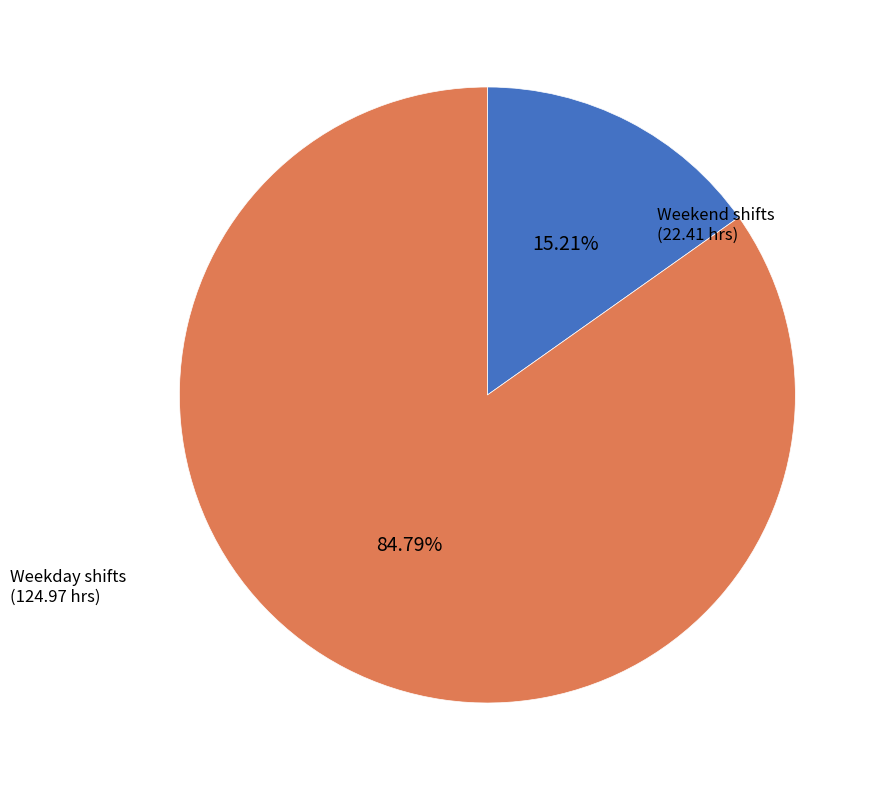

Is there a majority slice in this chart?

Yes